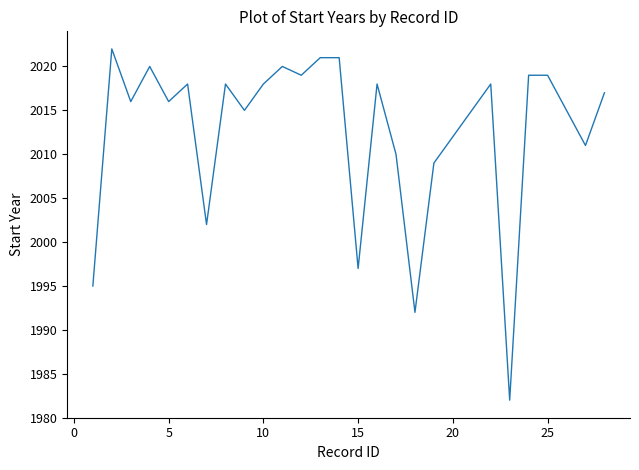

What is the greatest value displayed?

2022